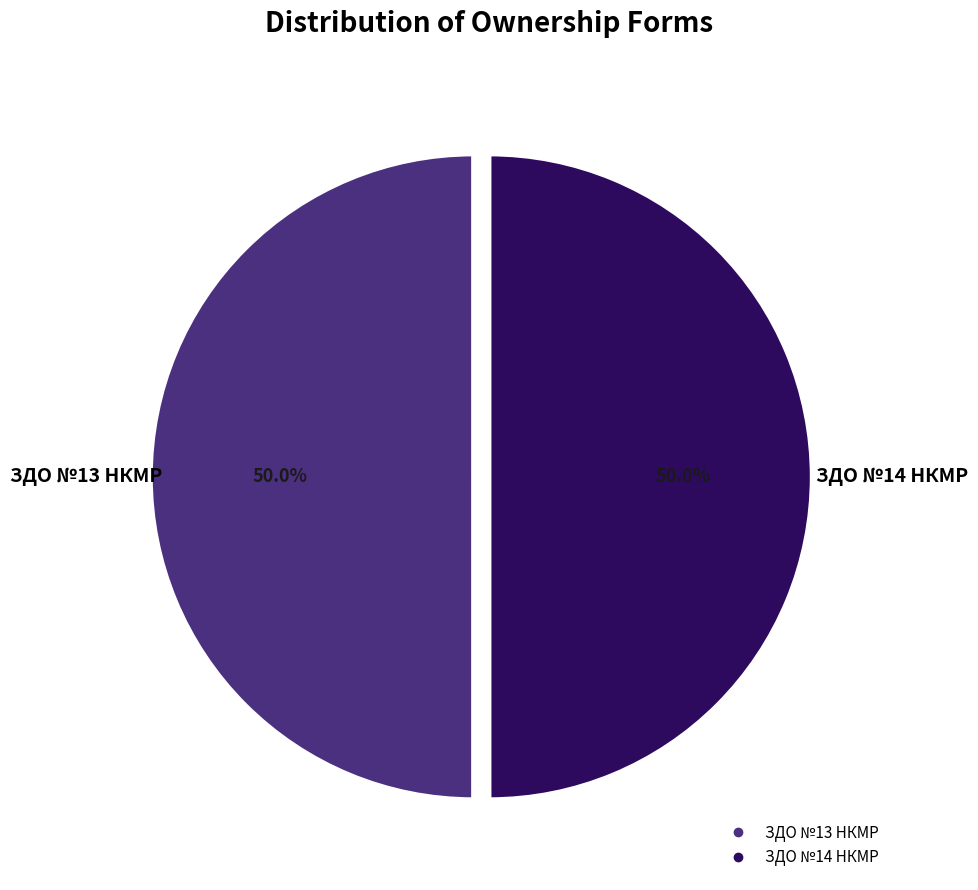

What is the ratio of the value at ЗДО №14 НКМР to the value at ЗДО №13 НКМР?

1.0